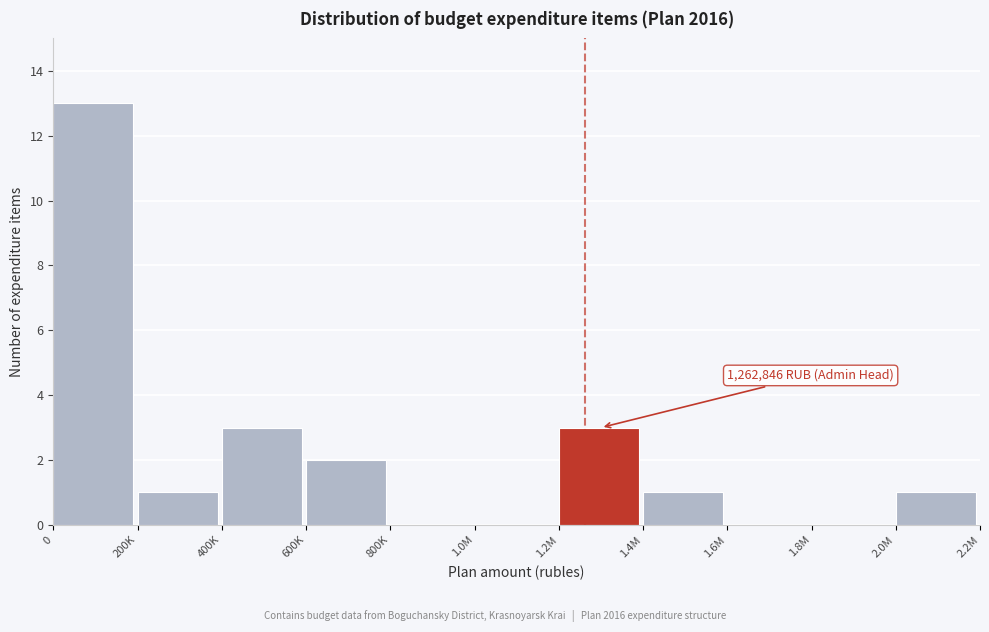

Reading left to right, list all the values displayed in this chart.

0=13	200K=1	400K=3	600K=2	800K=0	1.0M=0	1.2M=3	1.4M=1	1.6M=0	1.8M=0	2.0M=1